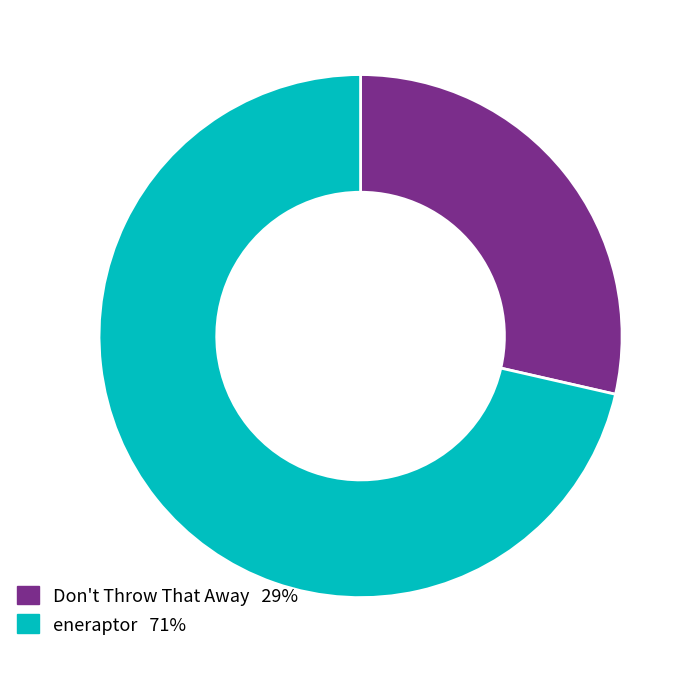

Do Don't Throw That Away and eneraptor together represent more than half of the pie?

Yes